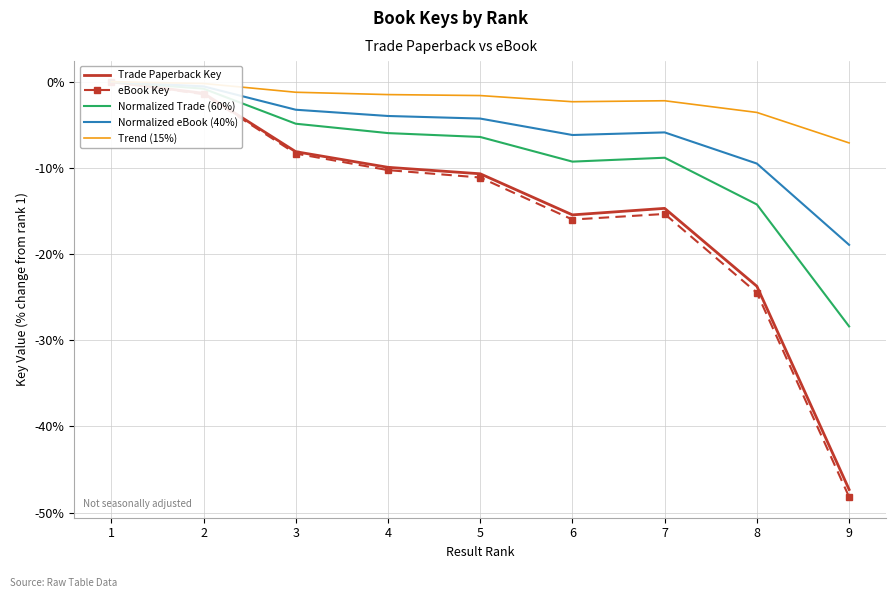

At which label does Normalized eBook (40%) reach its peak?

1